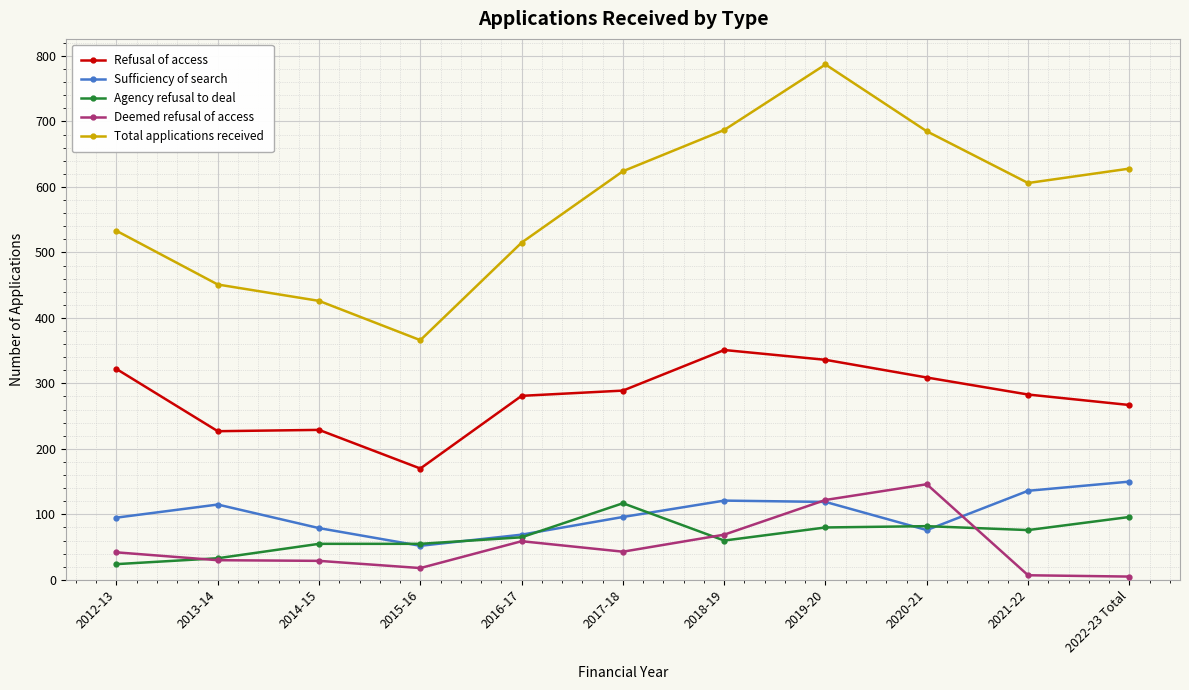

At which category does Sufficiency of search reach its first local valley?

2015-16